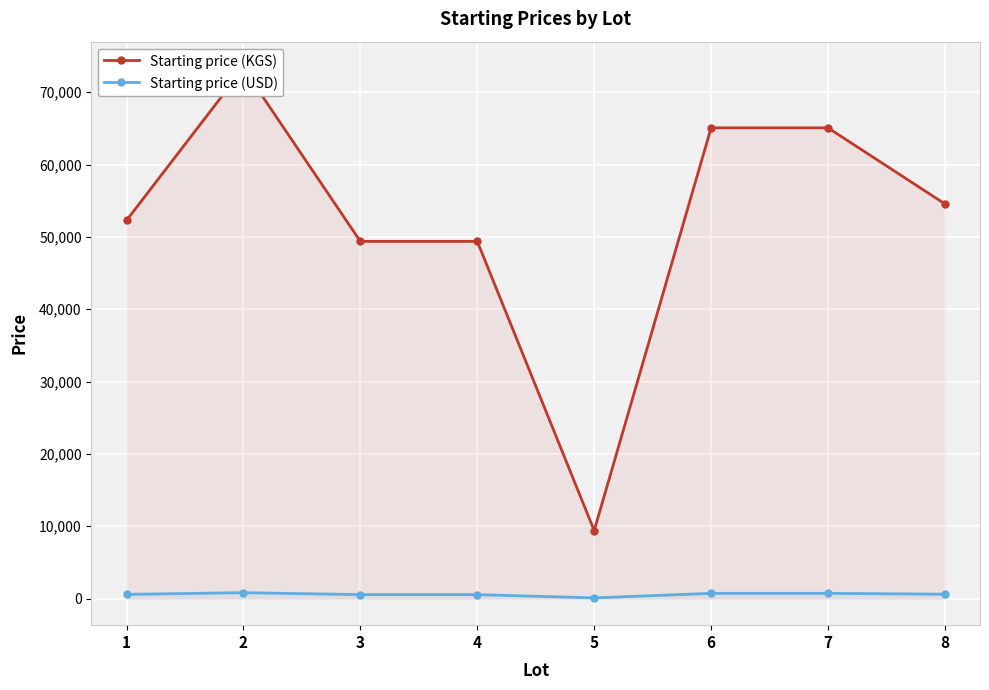

What are all the series names shown in the legend?

Starting price (KGS), Starting price (USD)